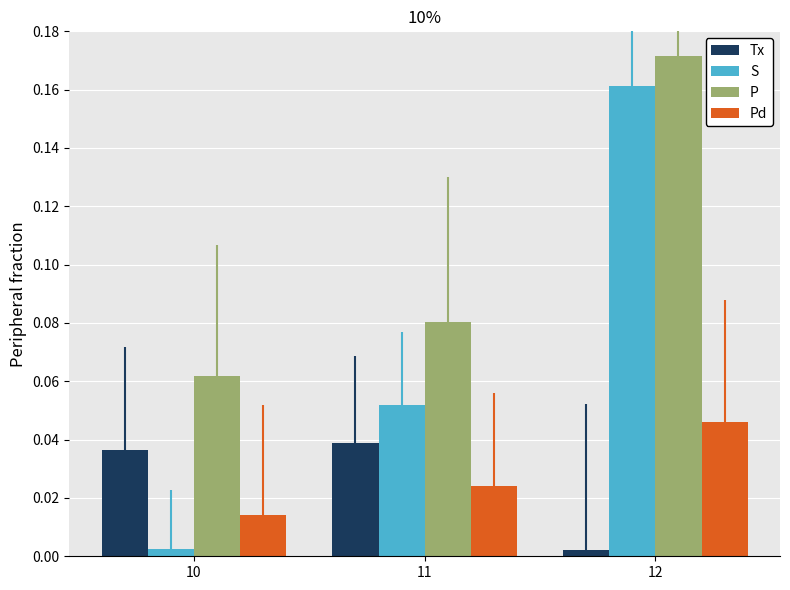

At 10, list the series in order from smallest to largest.

S, Pd, Tx, P